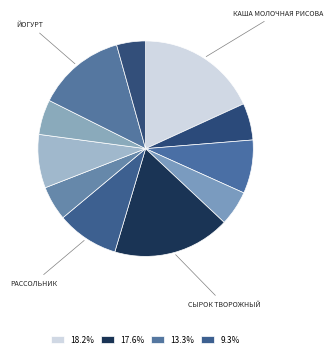

How many segments does this pie chart have?

11